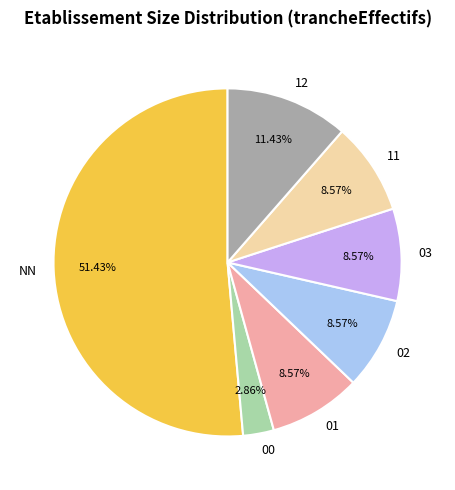

Between 01 and 12, which is larger?

12